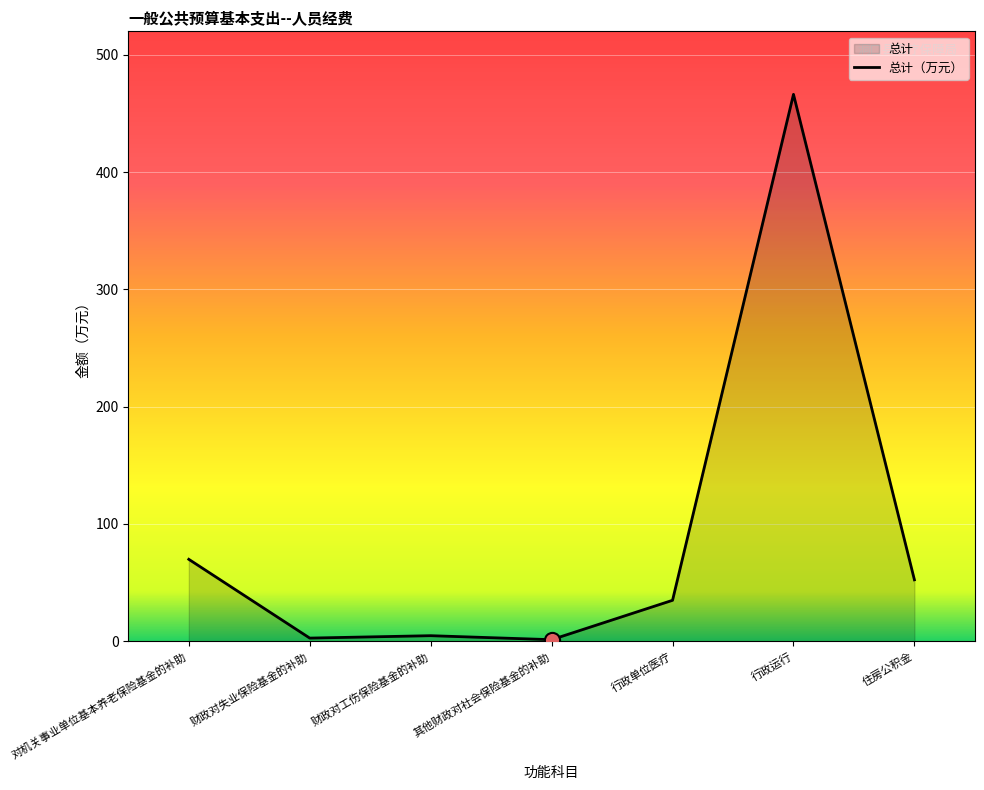

What is the change in value from 财政对失业保险基金的补助 to 住房公积金?

+49.7